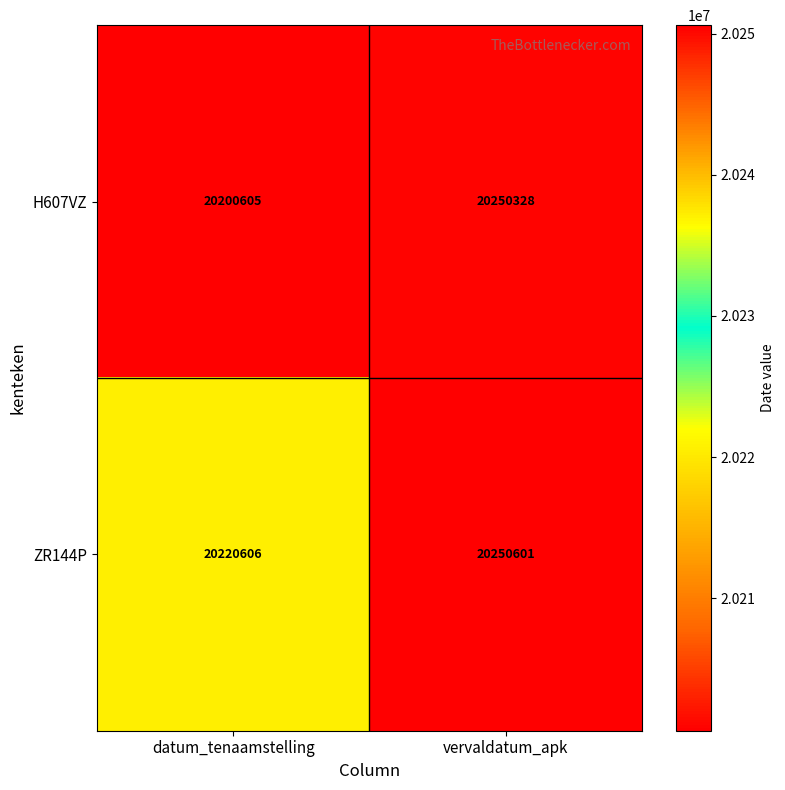

How many distinct data groups are displayed?

2